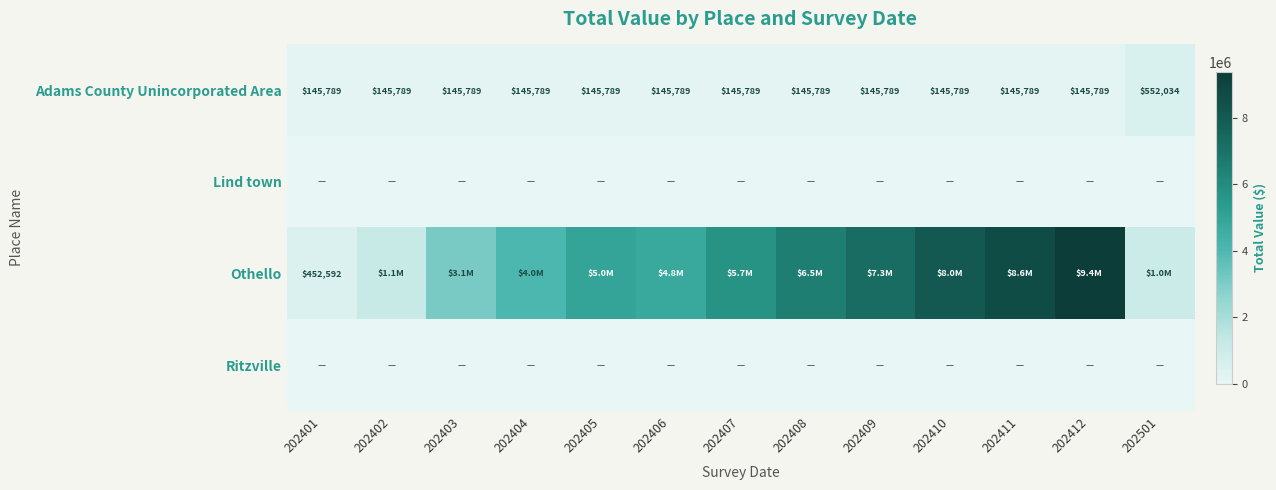

At which label does Adams County Unincorporated Area reach its peak?

202501